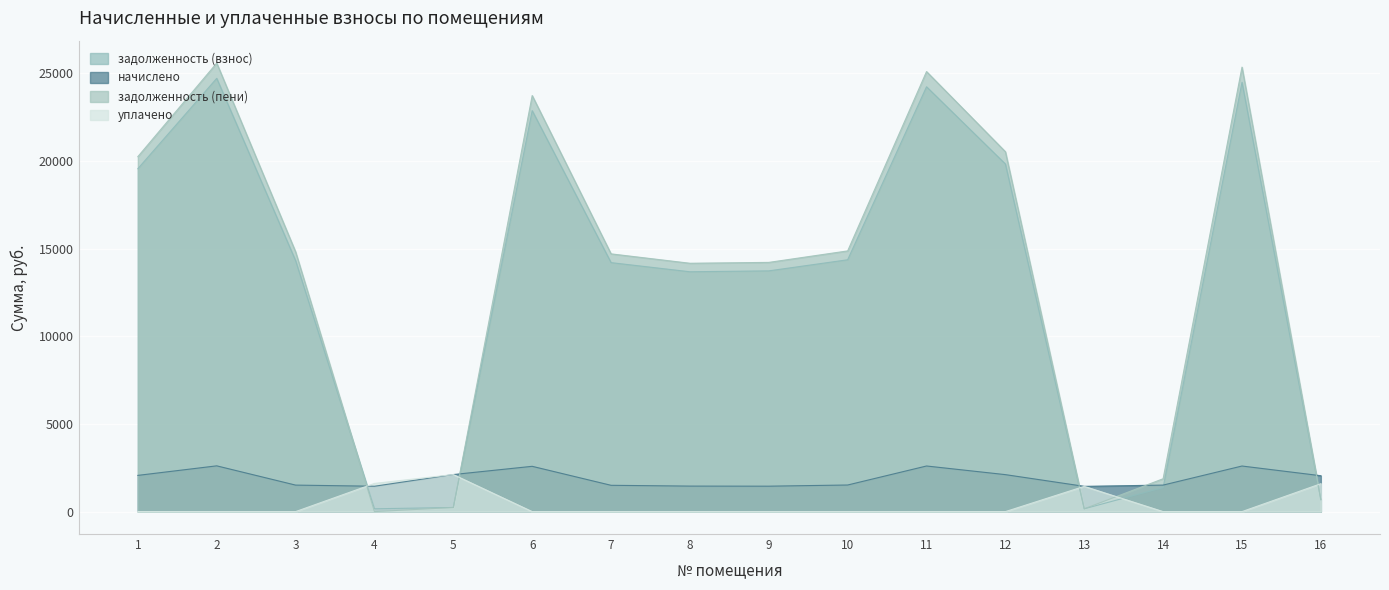

Is the value of начислено at 8 greater than the value of задолженность (взнос) at 4?

Yes